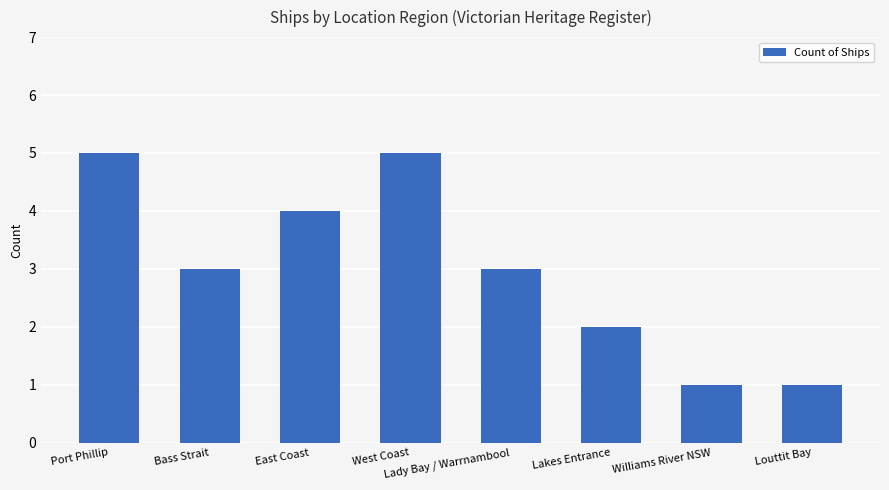

Read the value at East Coast.

4